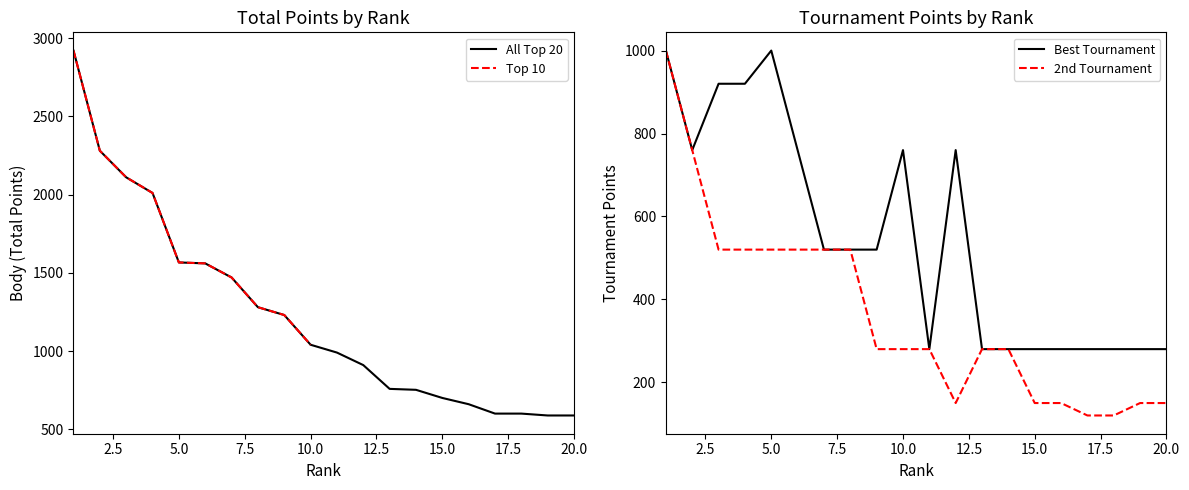

What is the maximum value for All Top 20?

2920